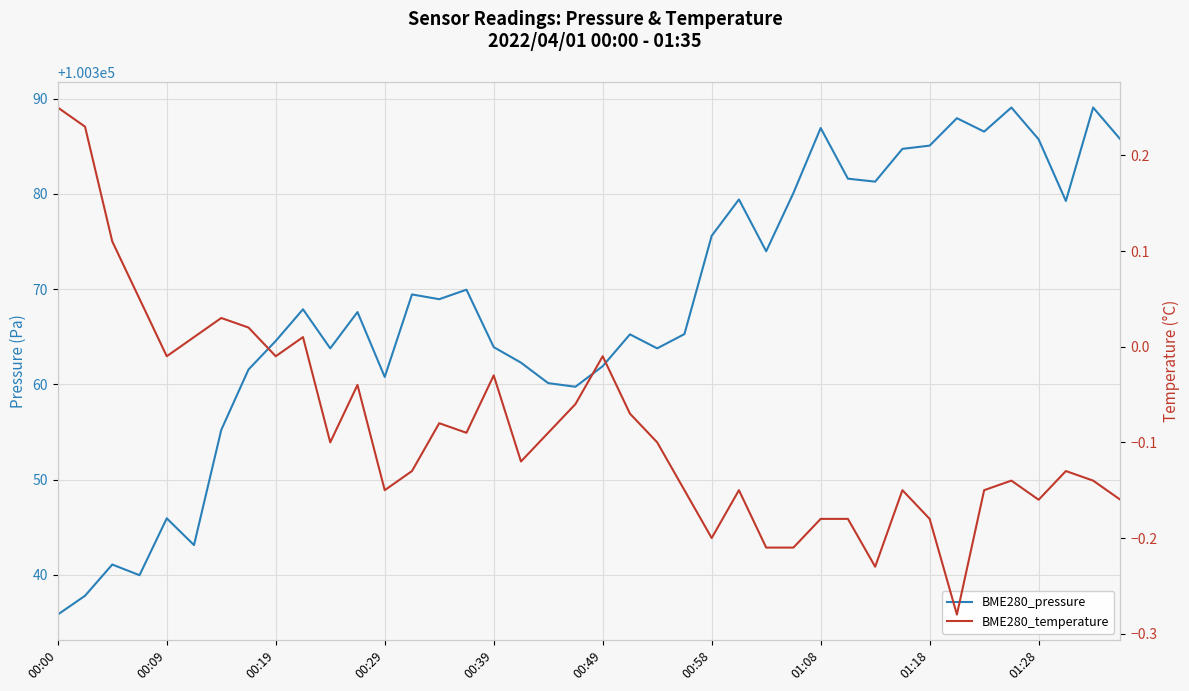

How many values in the BME280_temperature series exceed 0?

8